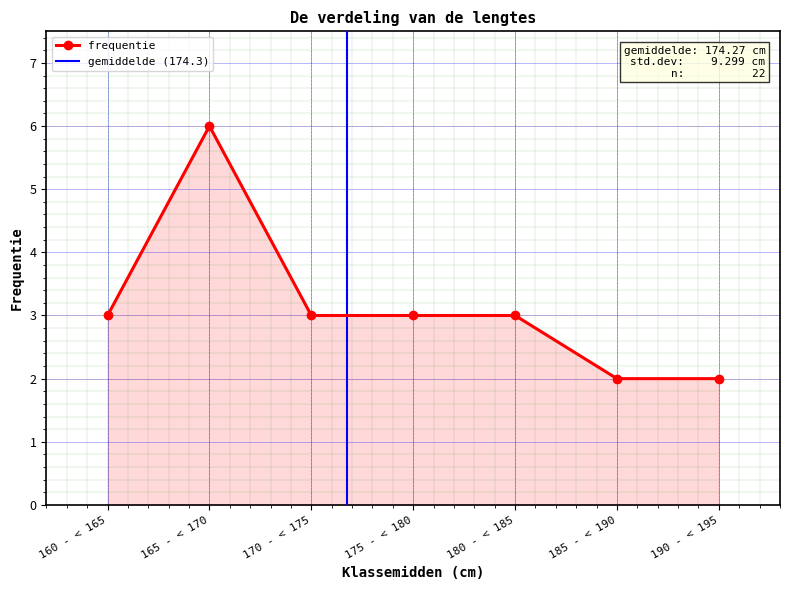

Reading left to right, extract all data points from this chart.

162.5=3	167.5=6	172.5=3	177.5=3	182.5=3	187.5=2	192.5=2